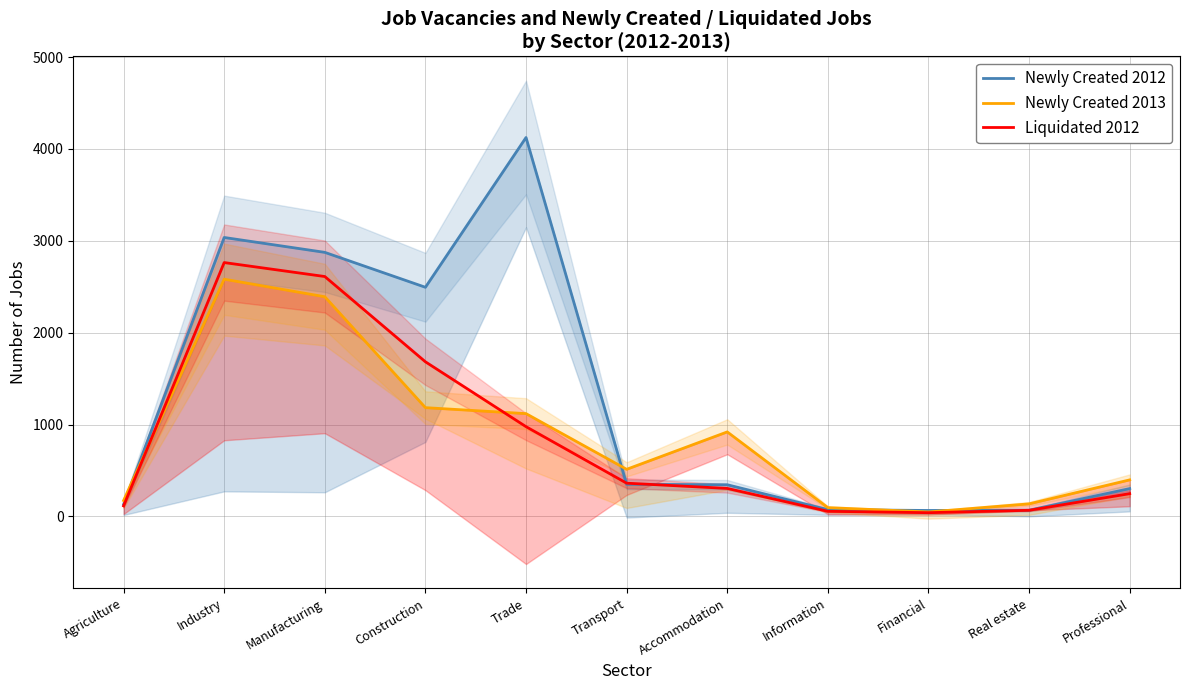

What is the difference between the second highest and second lowest values in the Newly Created 2013 series?

2295